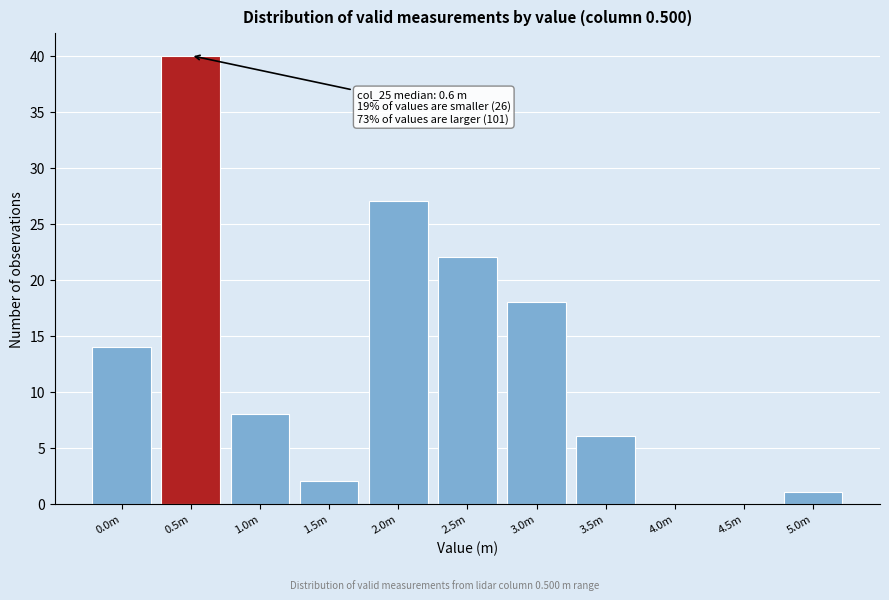

Reading left to right, extract all data points from this chart.

0.0m=14	0.5m=40	1.0m=8	1.5m=2	2.0m=27	2.5m=22	3.0m=18	3.5m=6	4.0m=0	4.5m=0	5.0m=1